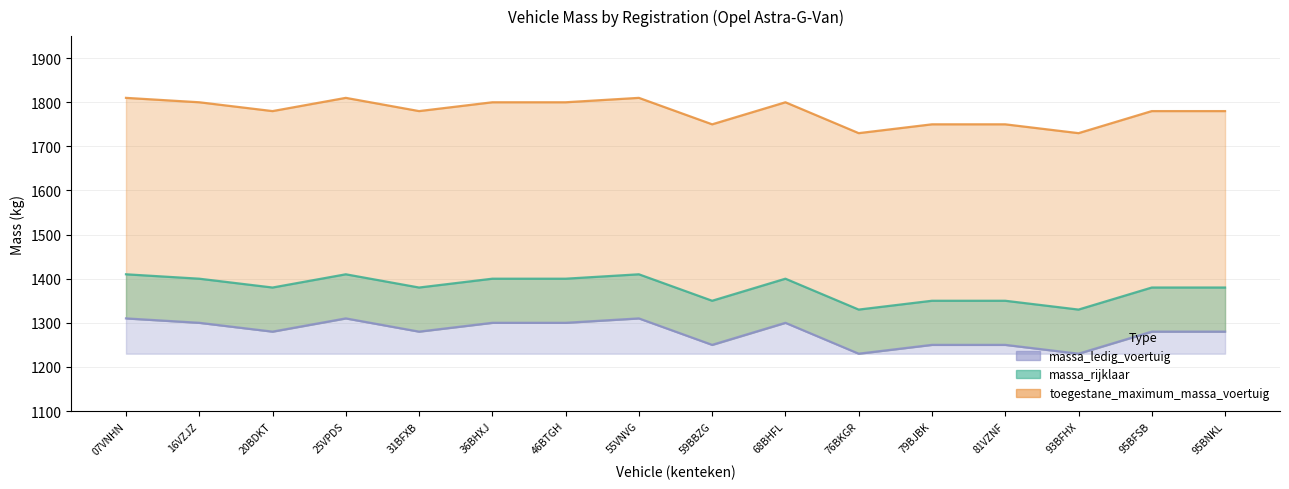

The value of massa_ledig_voertuig at 31BFXB is 2843. True or false?

False